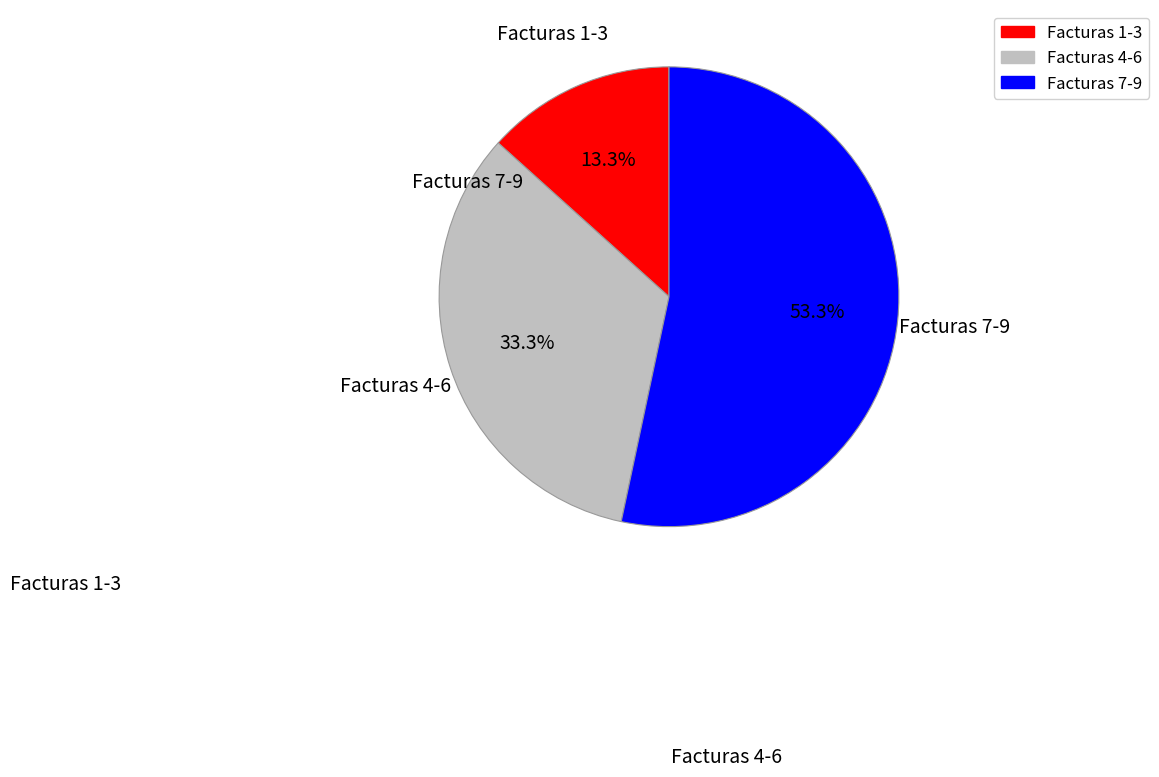

Between Facturas 7-9 and Facturas 4-6, which is larger?

Facturas 7-9